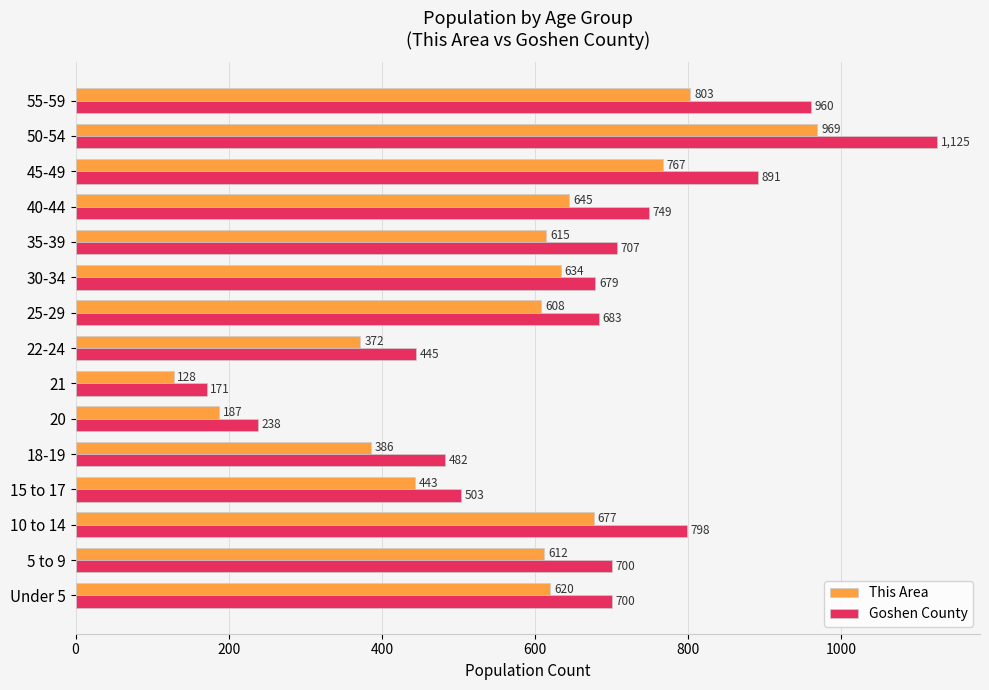

The This Area series shows 38 at 21. True or false?

False